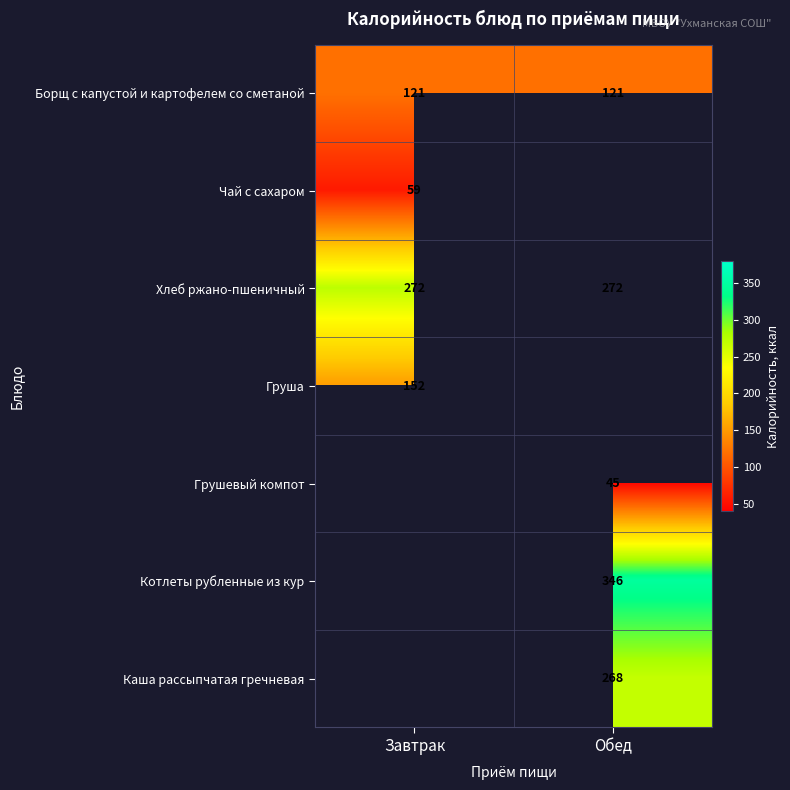

Is the value of Хлеб ржано-пшеничный at Завтрак greater than the value of Груша at Обед?

No